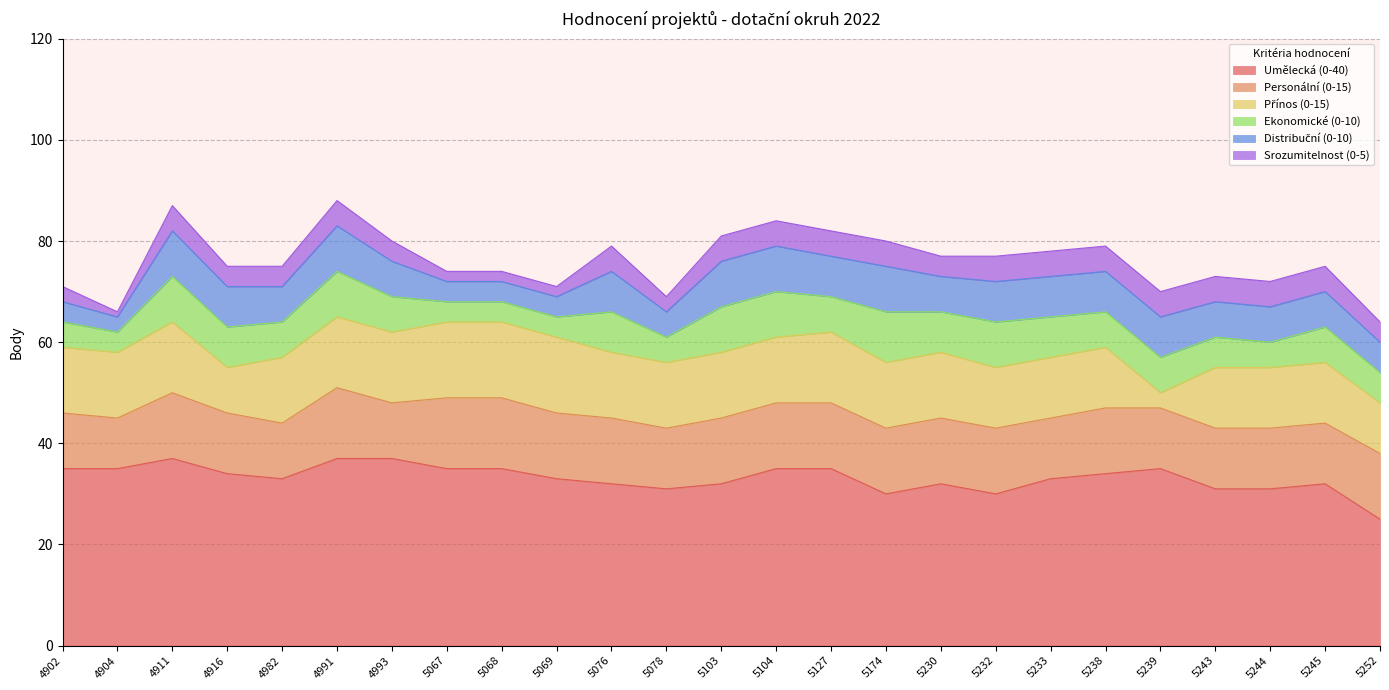

What is the difference between the second highest and second lowest values in the Srozumitelnost (0-5) series?

3